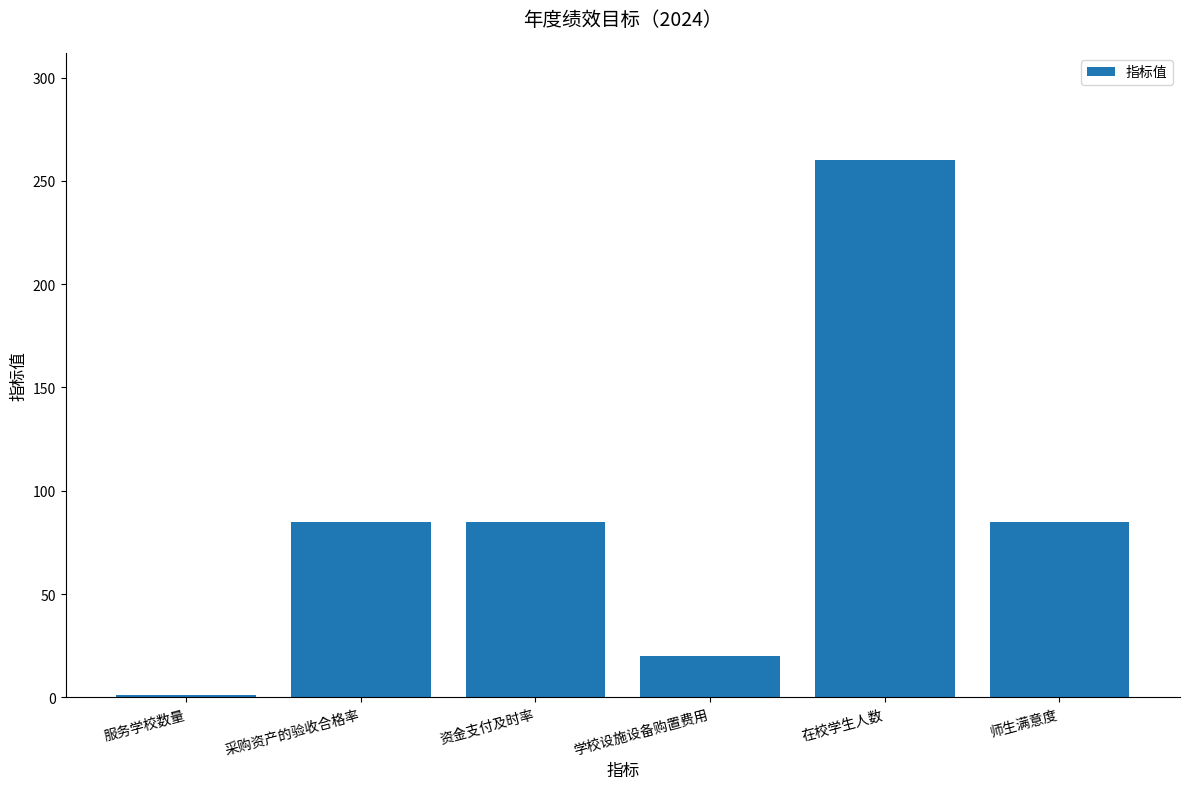

What is the change in value from 服务学校数量 to 在校学生人数?

+259